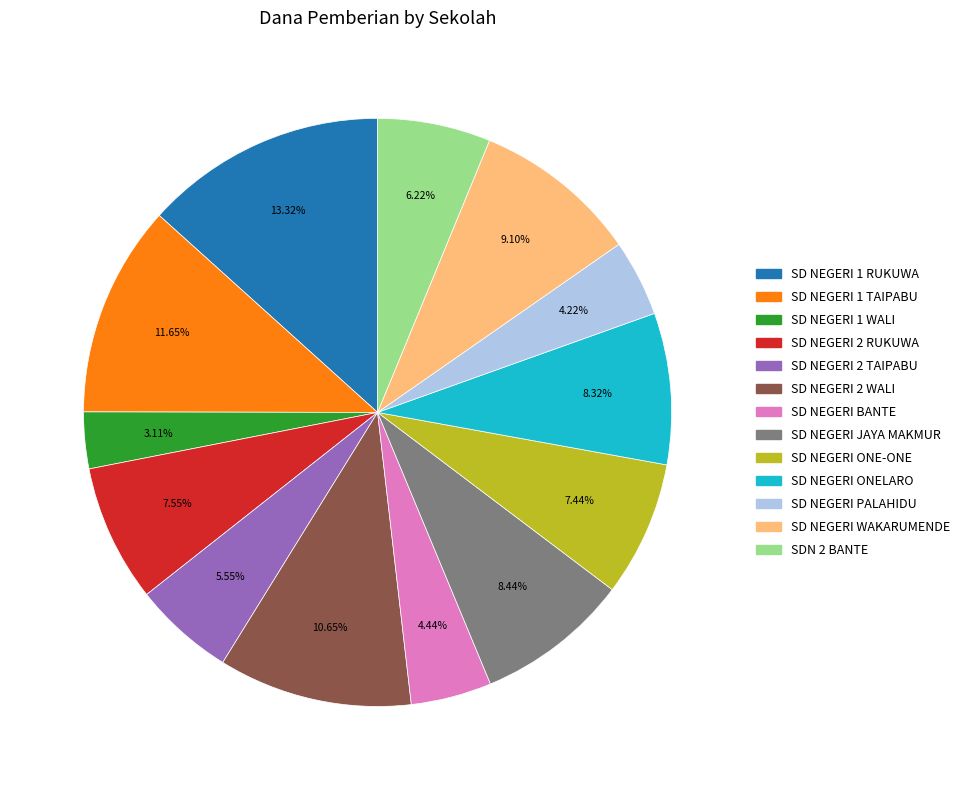

Is SD NEGERI 1 TAIPABU the majority of the pie?

No